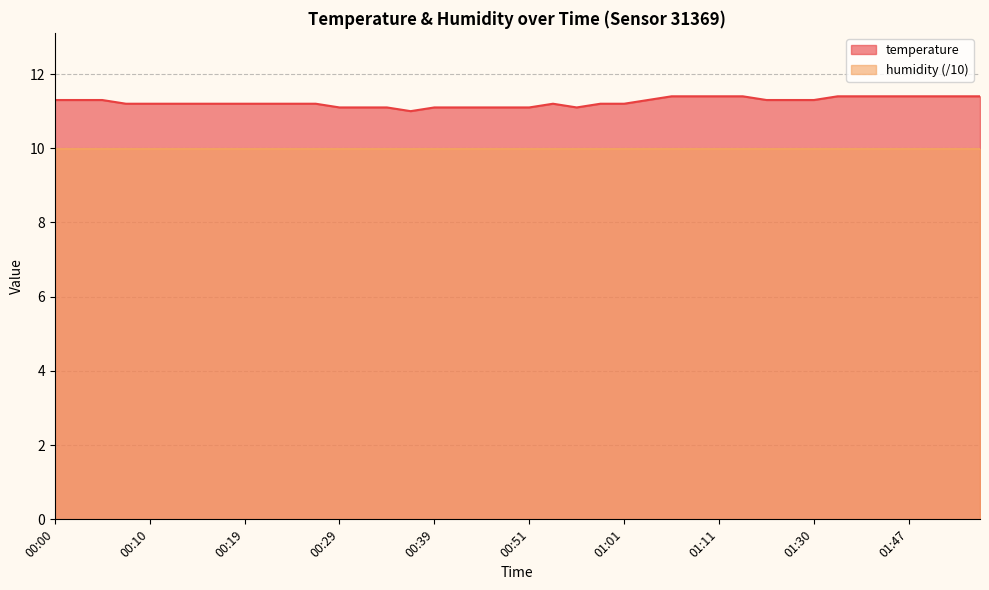

Reading right to left, list all the values displayed in this chart.

11.4	11.4	11.4	11.4	11.4	11.4	11.4	11.3	11.3	11.3	11.4	11.4	11.4	11.4	11.3	11.2	11.2	11.1	11.2	11.1	11.1	11.1	11.1	11.1	11.0	11.1	11.1	11.1	11.2	11.2	11.2	11.2	11.2	11.2	11.2	11.2	11.2	11.3	11.3	11.3